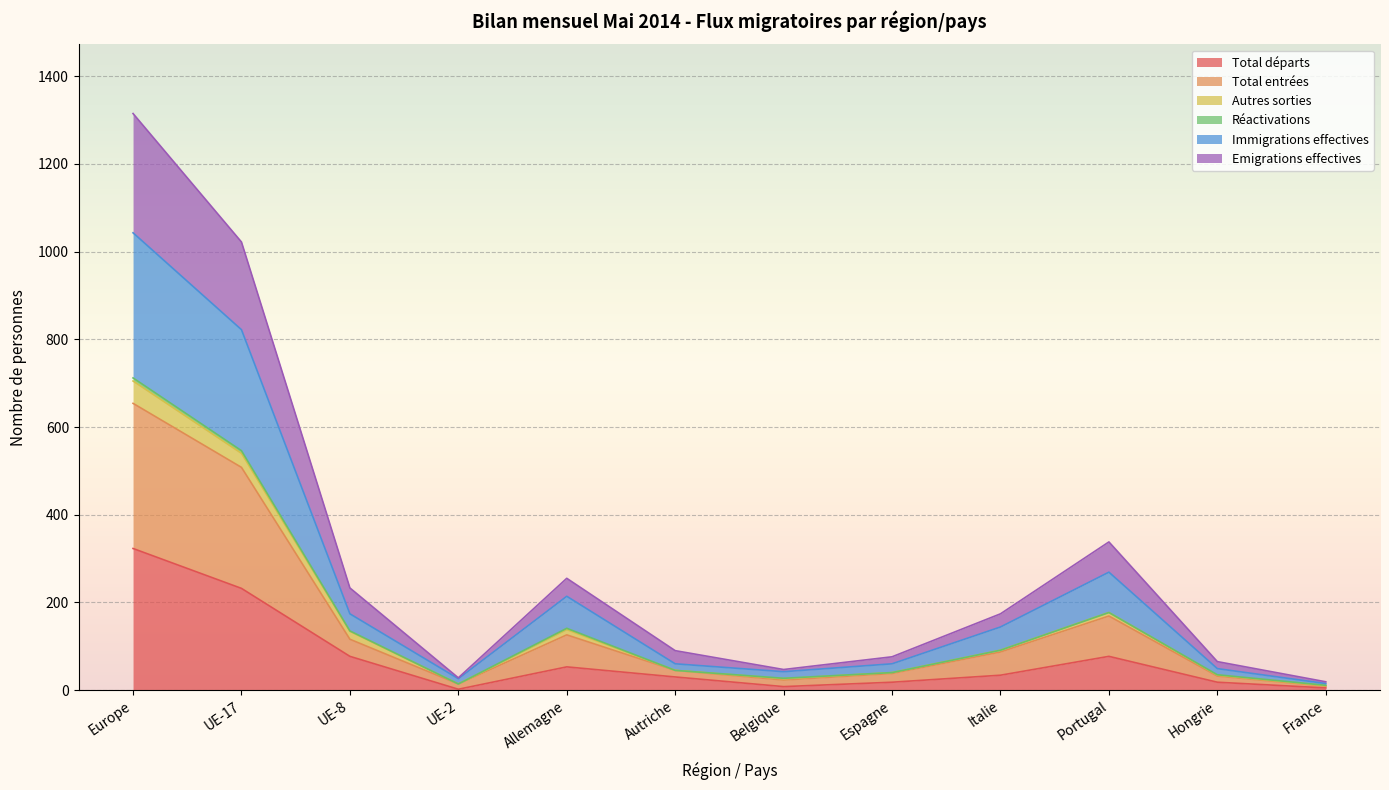

Is it true that Immigrations effectives equals 153 at Autriche?

False